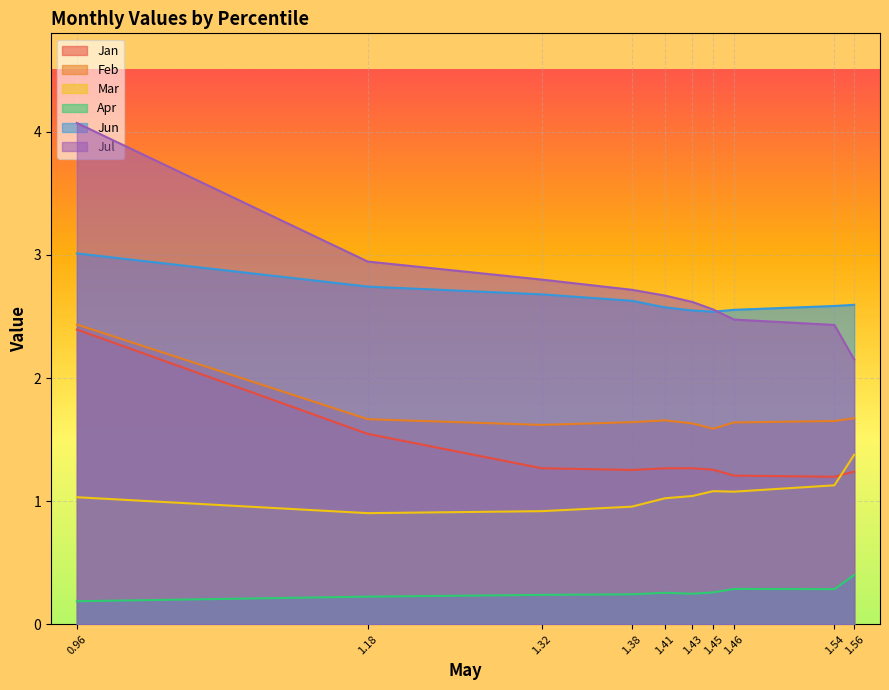

What is the lowest value of the Jan series?

1.2